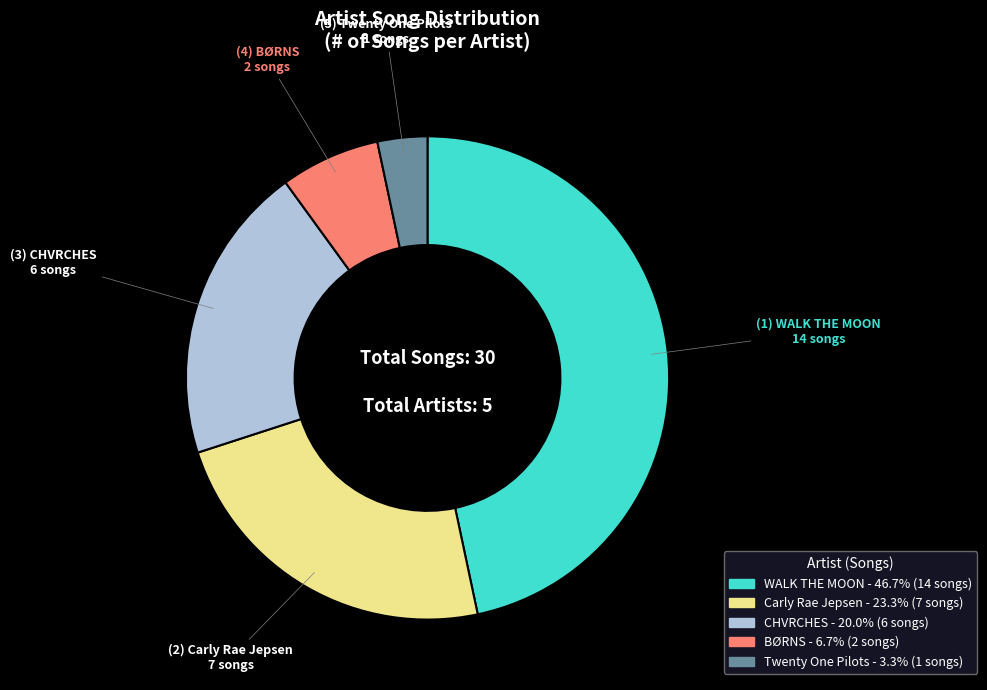

Rank the categories by value from lowest to highest.

Twenty One Pilots, BØRNS, CHVRCHES, Carly Rae Jepsen, WALK THE MOON